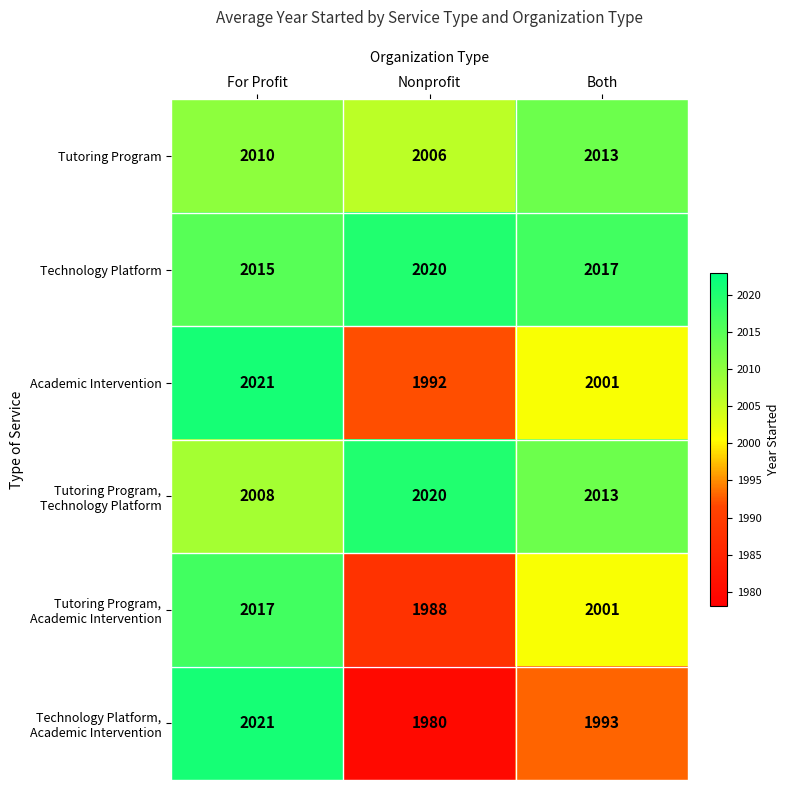

What is the minimum value shown in the chart?

1980